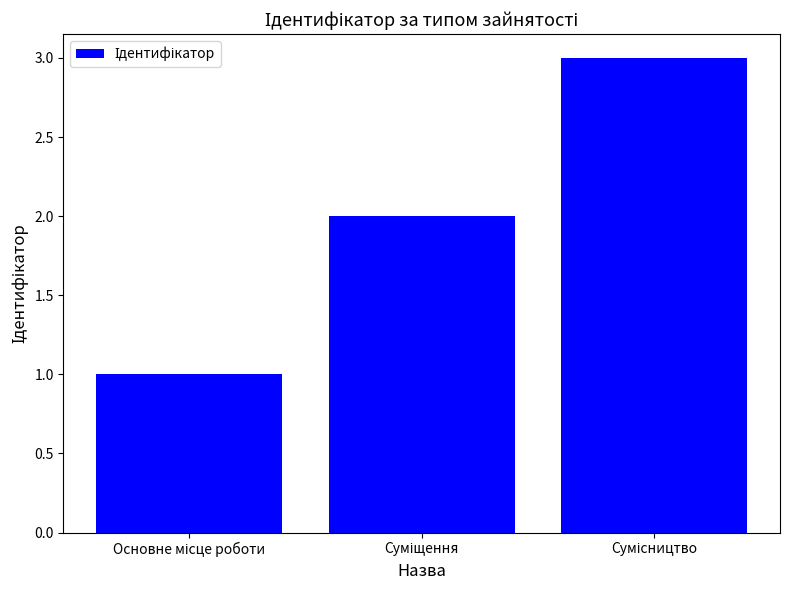

What is the maximum value shown in the chart?

3